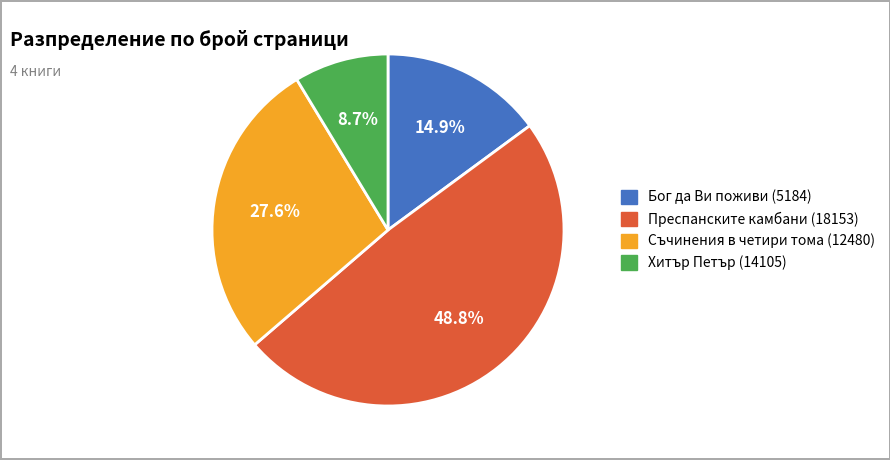

What is the smallest slice in the pie chart?

Хитър Петър (14105)